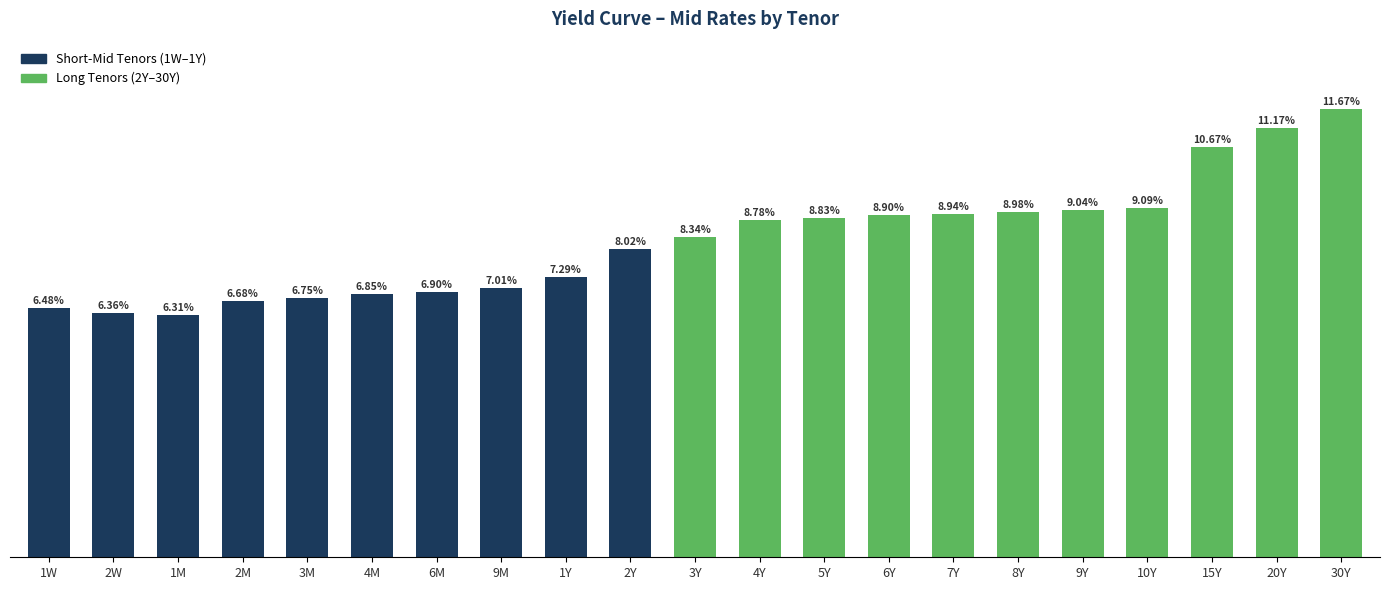

Which has a higher value, 15Y or 3Y?

15Y